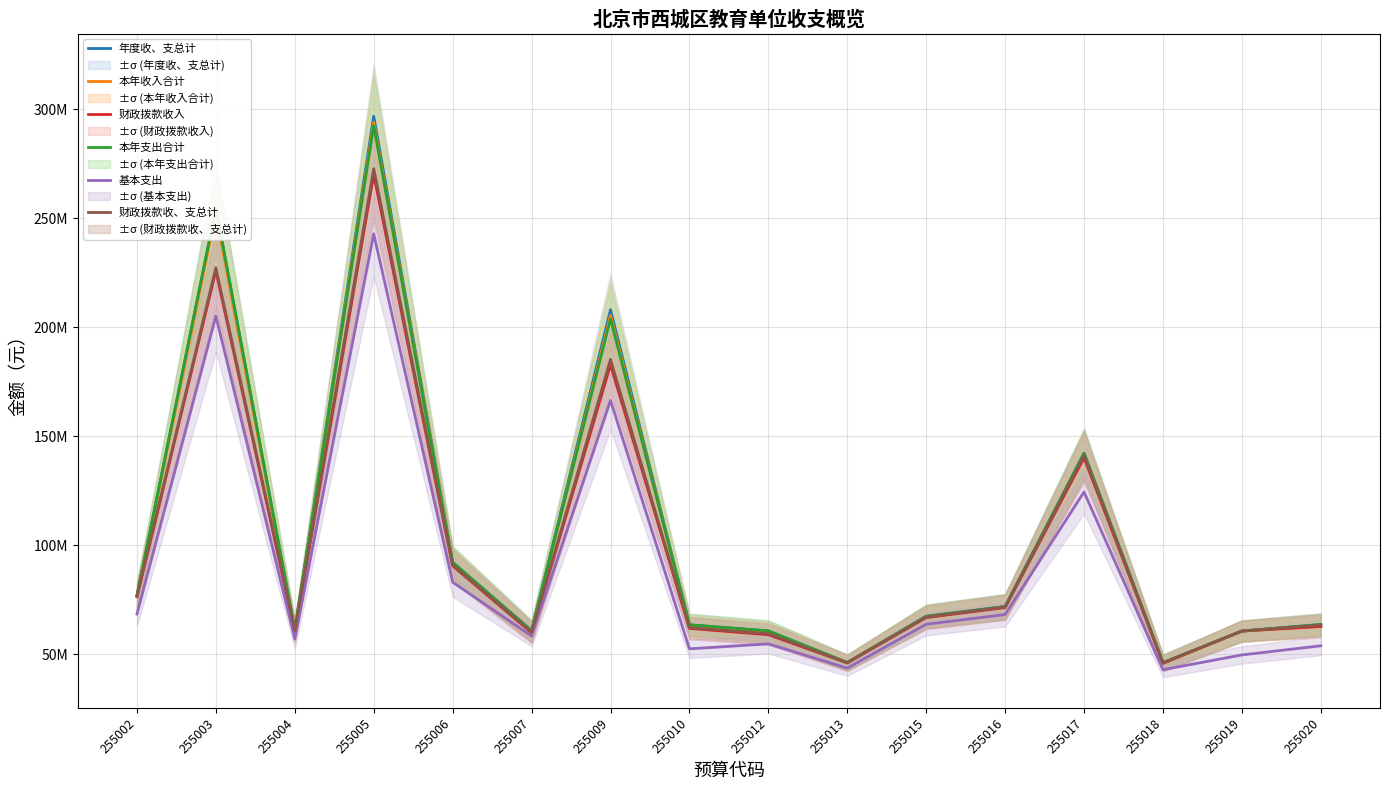

What is the minimum value for 本年支出合计?

46222086.7